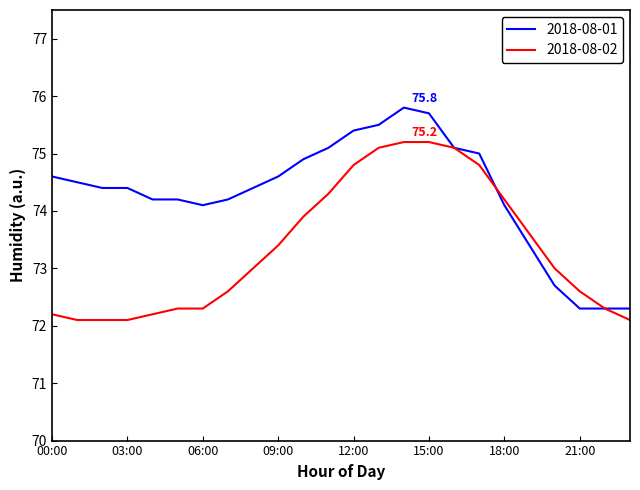

Which series has the largest total across all categories?

2018-08-01